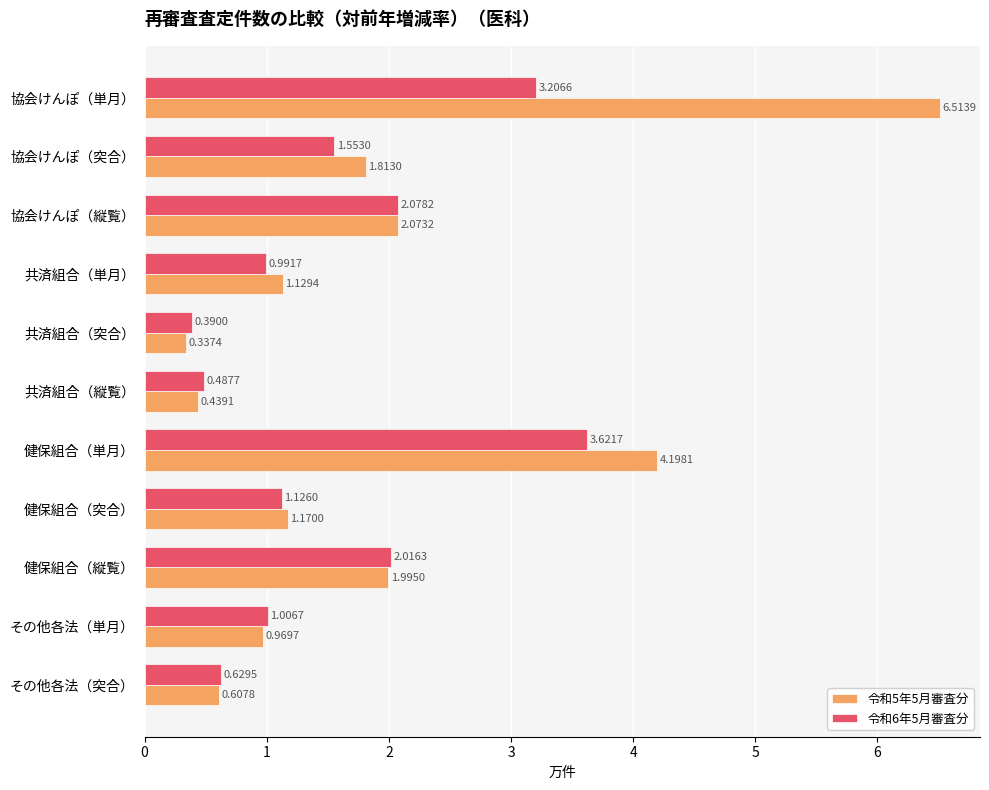

Which series has the largest total across all categories?

令和5年5月審査分